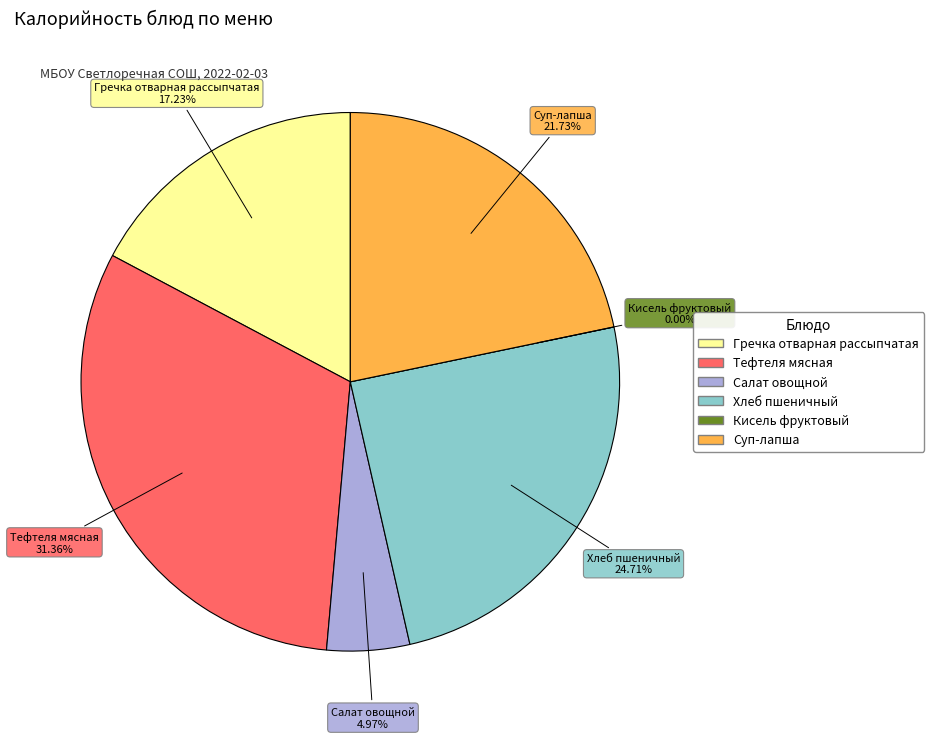

Which slice is the smallest?

Кисель фруктовый